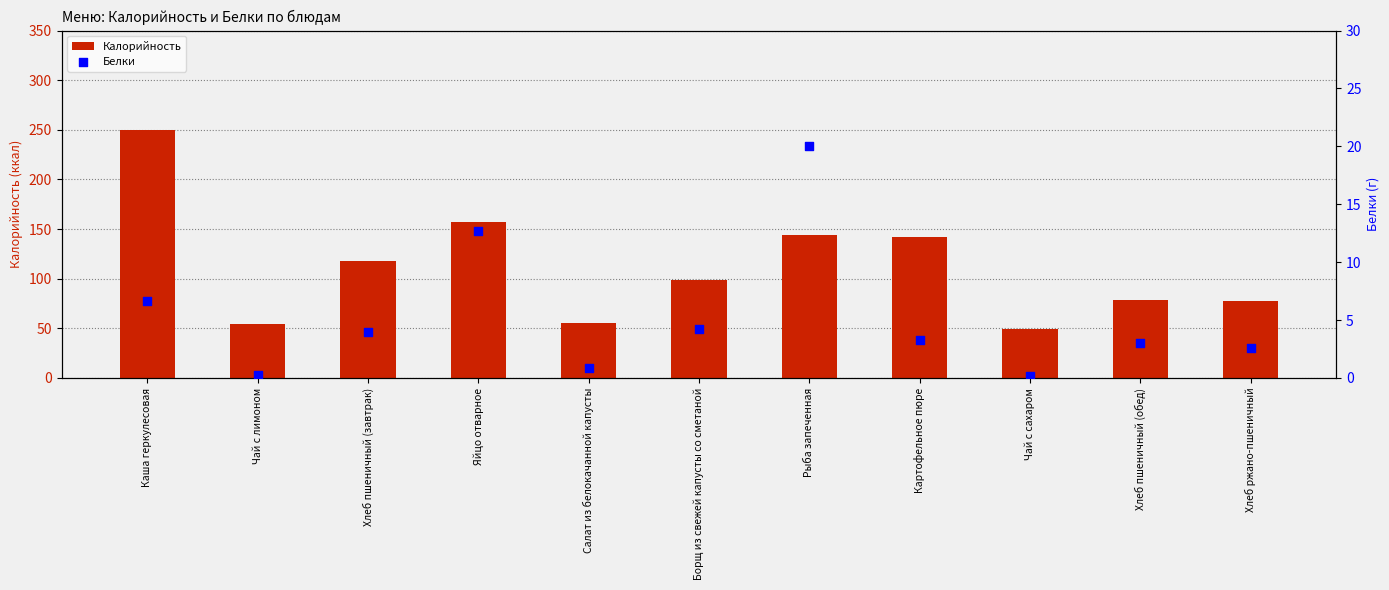

What is the total value across all series at Картофельное пюре?

145.2